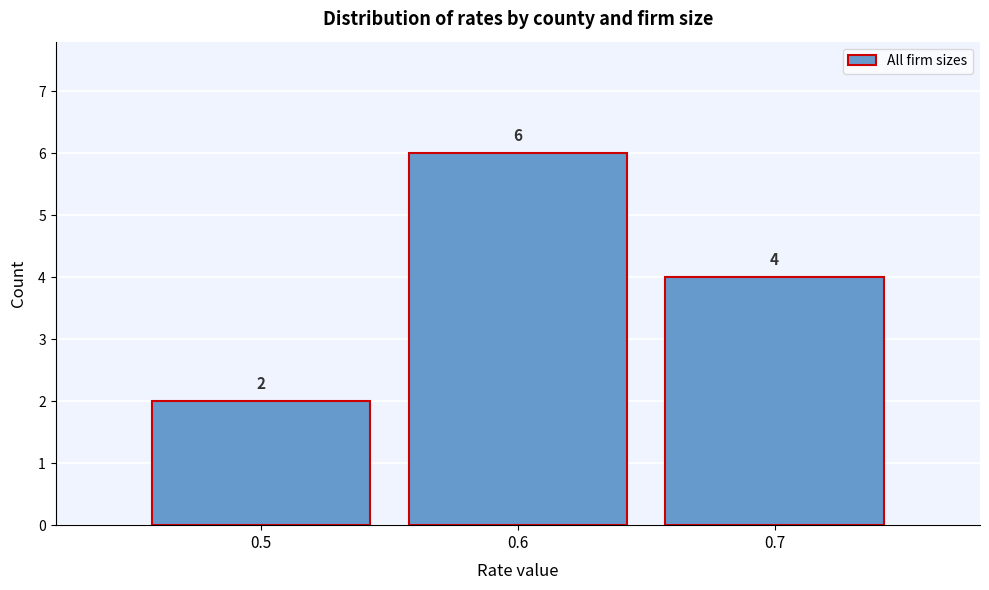

Reading left to right, transcribe this chart: for each bar, give the range it covers on the x-axis and its height.

0.45 to 0.55: 2
0.55 to 0.65: 6
0.65 to 0.75: 4